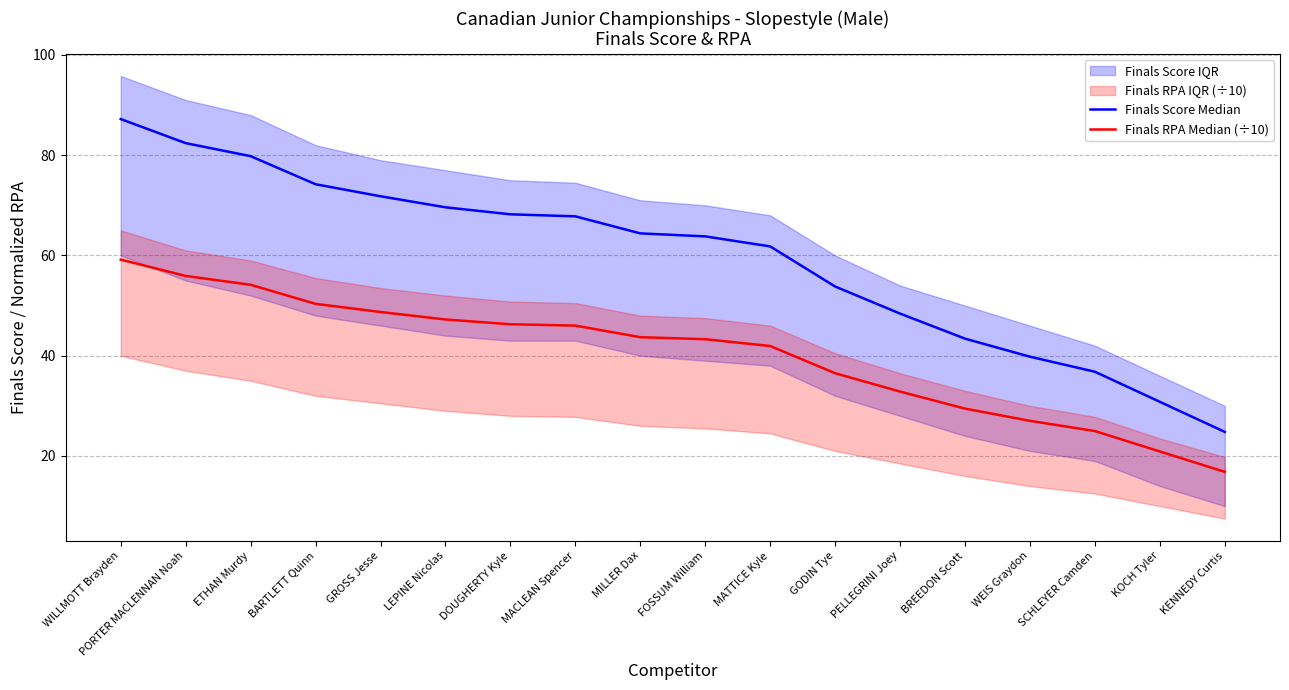

At which label is Finals RPA Median (÷10) closest to 37?

GODIN Tye